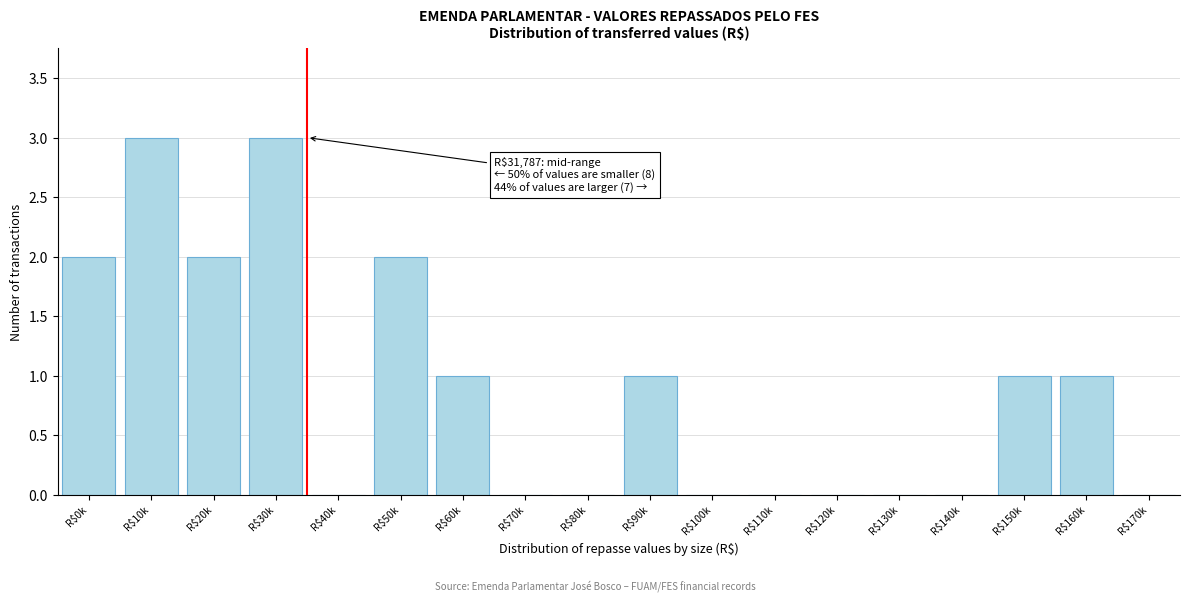

True or false: the data shows -2 at R$100k.

False